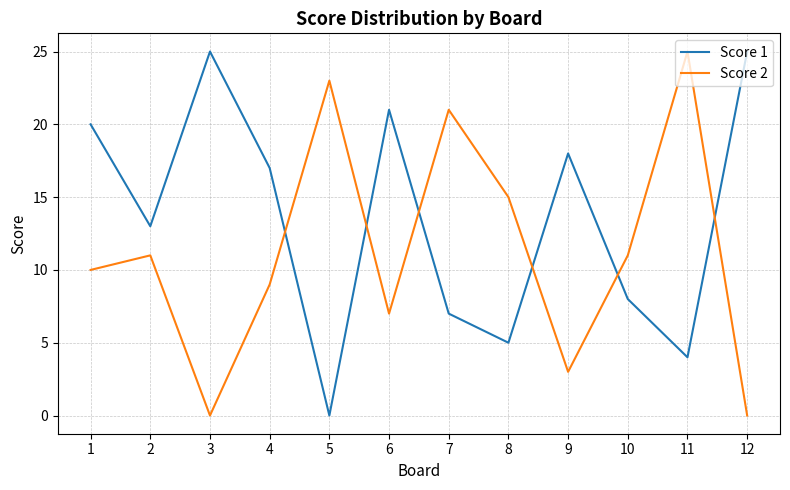

At 11, list the series in order from largest to smallest.

Score 2, Score 1